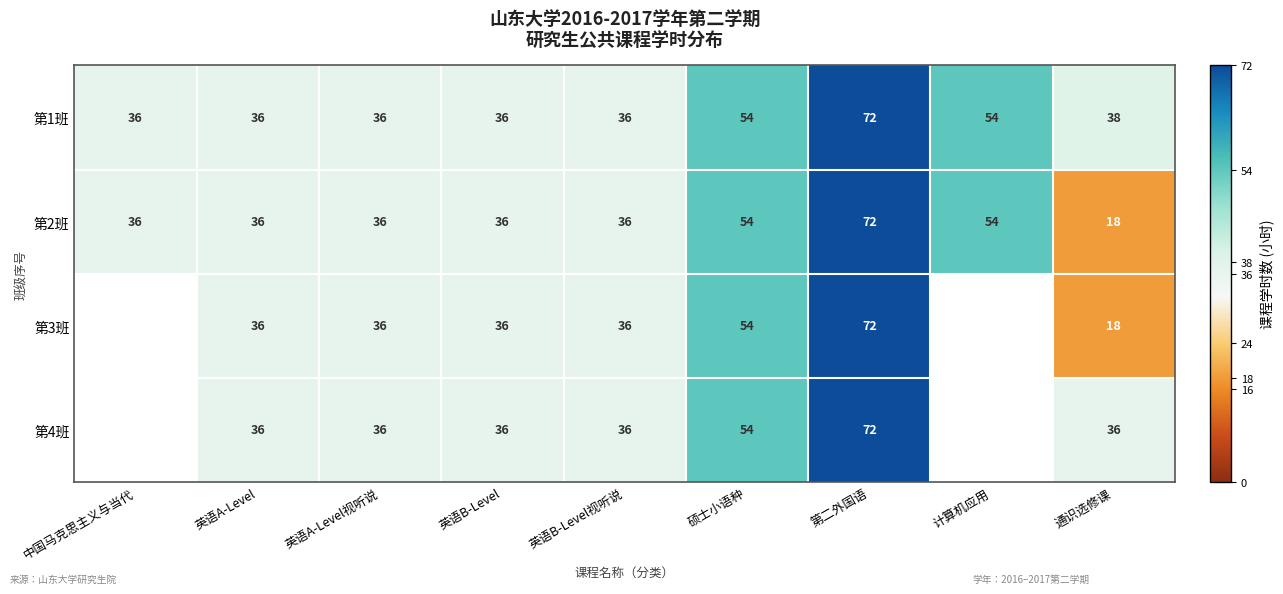

Which category has the highest value in the 第2班 series?

第二外国语